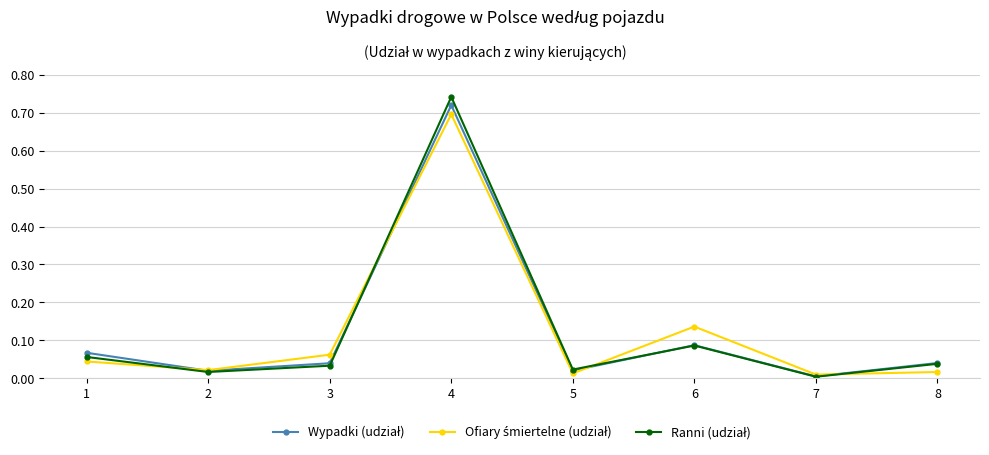

What is the total value across all series at 6?

0.3